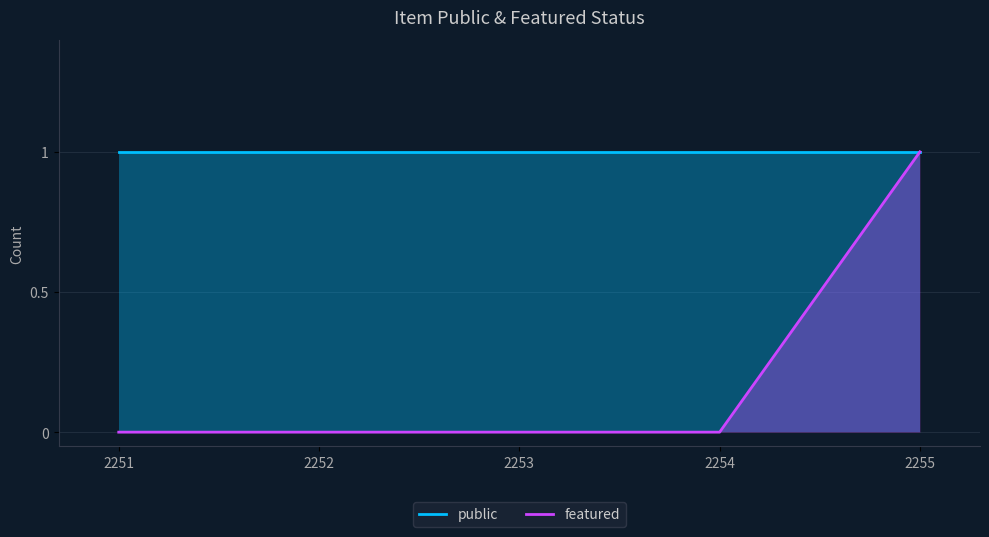

What is the average value of the public series?

1